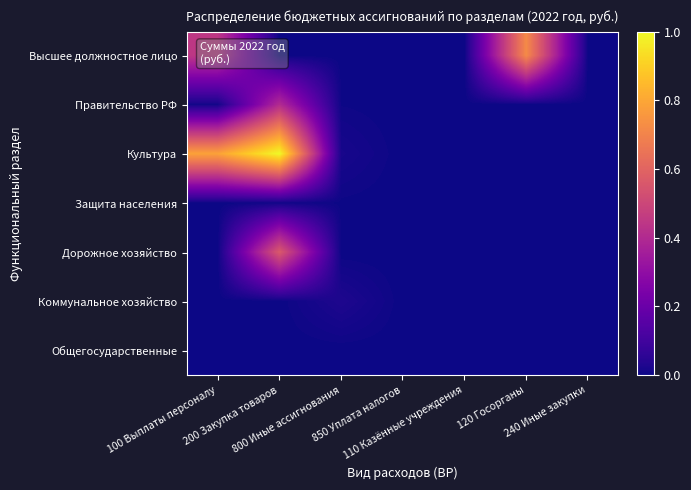

How many data points does each series have?

7